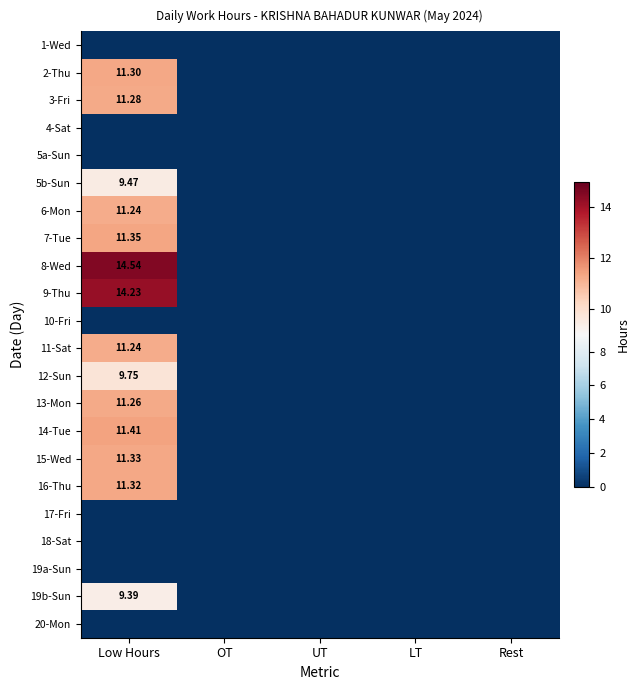

Between LT and OT, which is larger?

LT